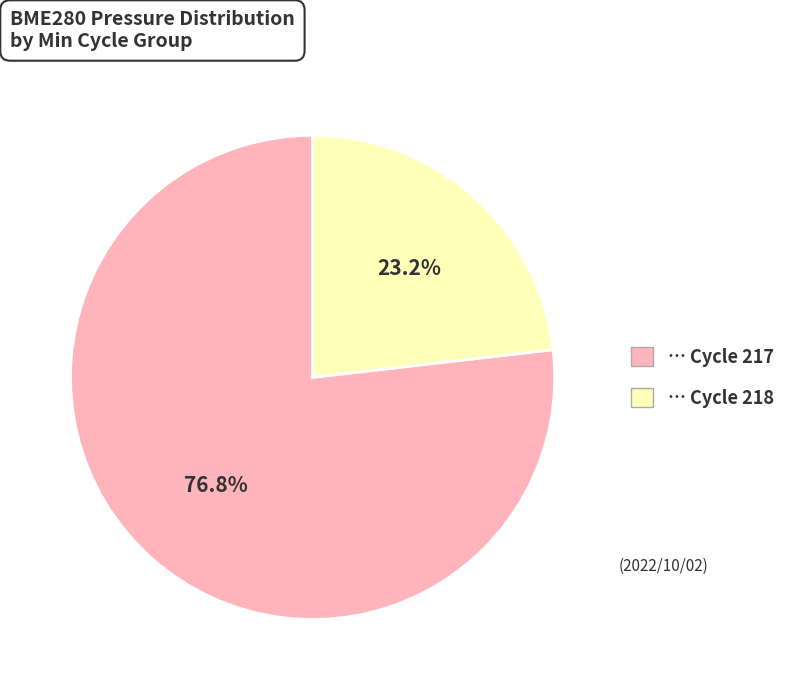

Does any single category account for the majority?

Yes